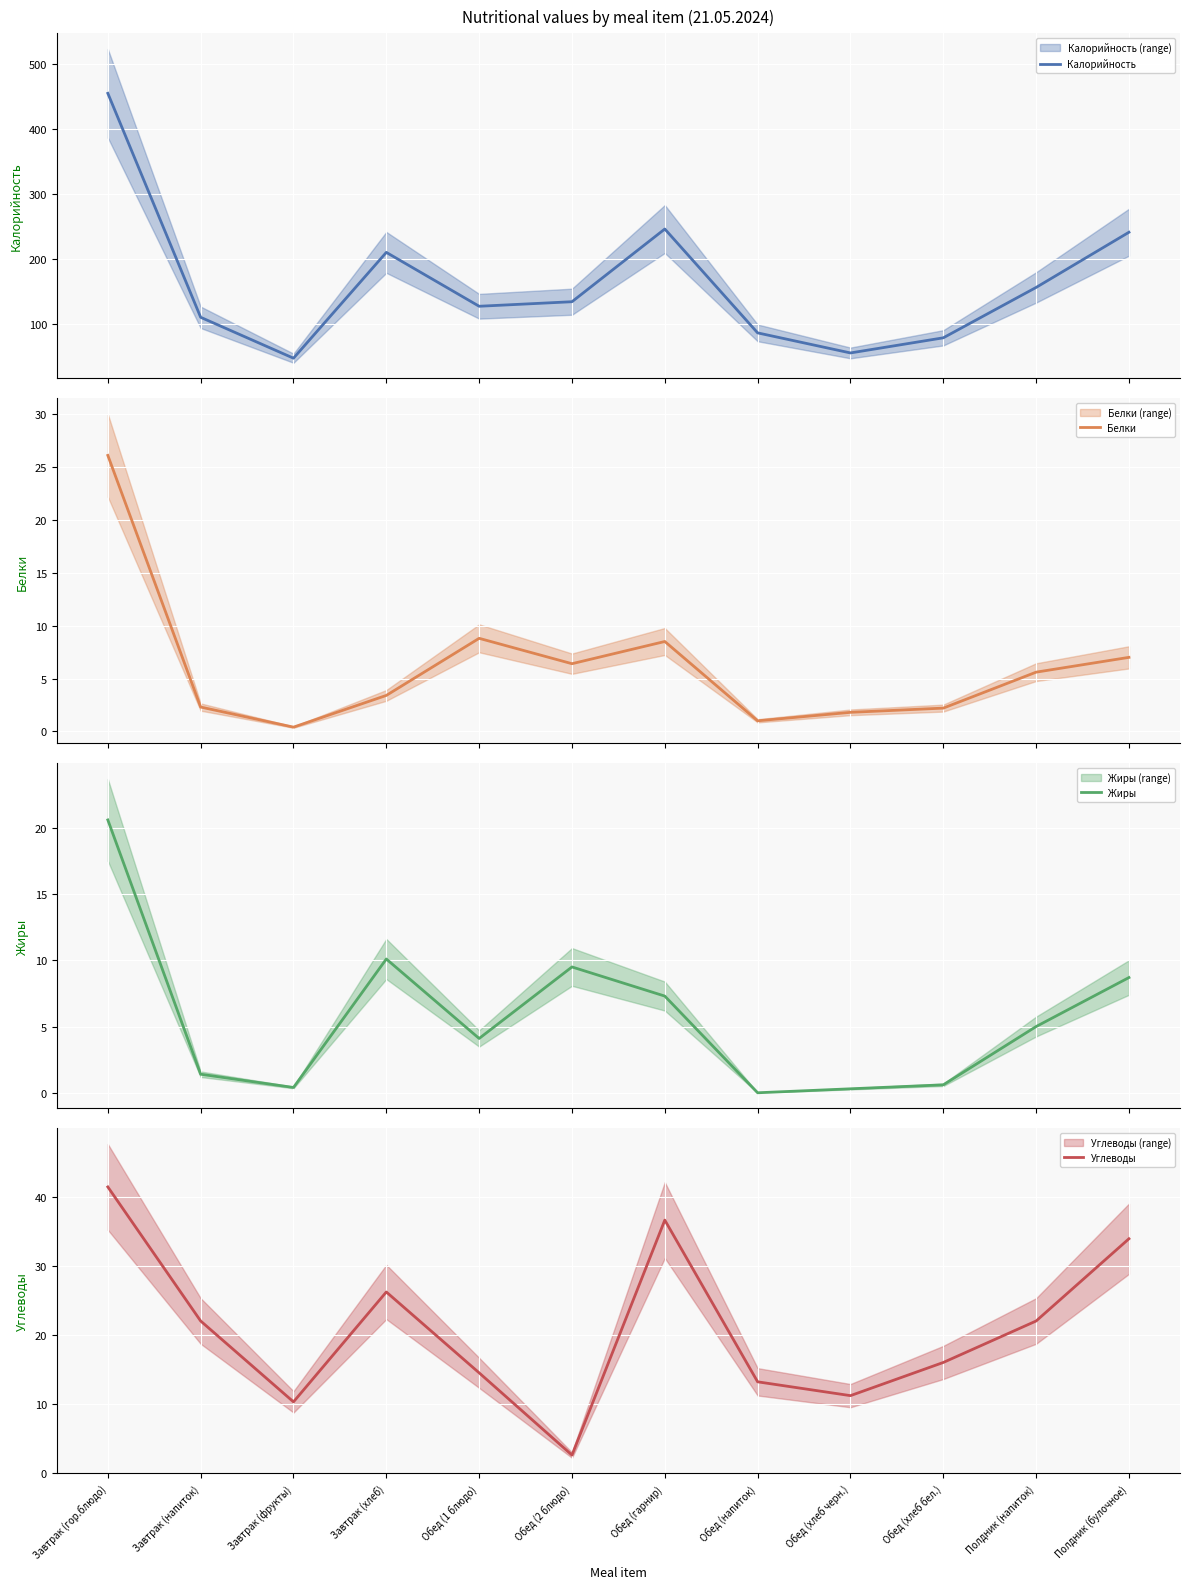

What position from the left is Полдник (напиток)?

11